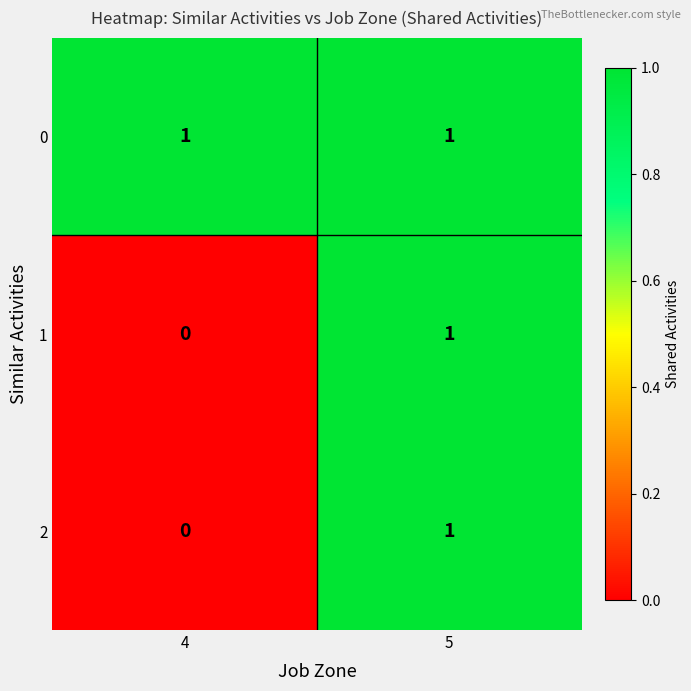

Rank the categories by 1 value from highest to lowest.

5, 4